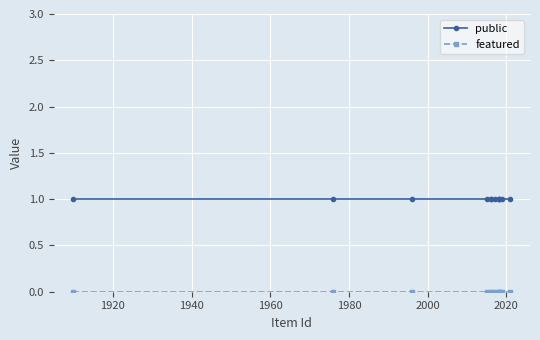

What are all the series names shown in the legend?

public, featured